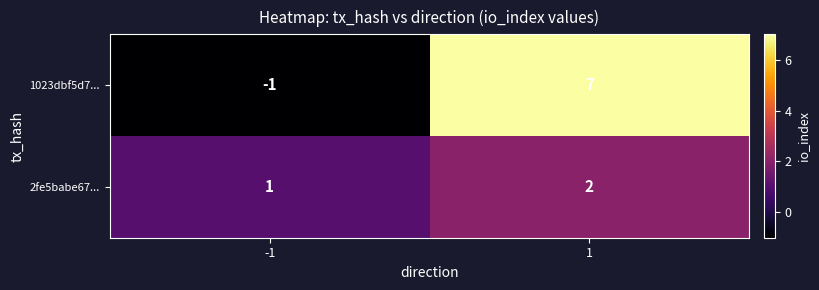

At how many categories does at least one series exceed 0?

2